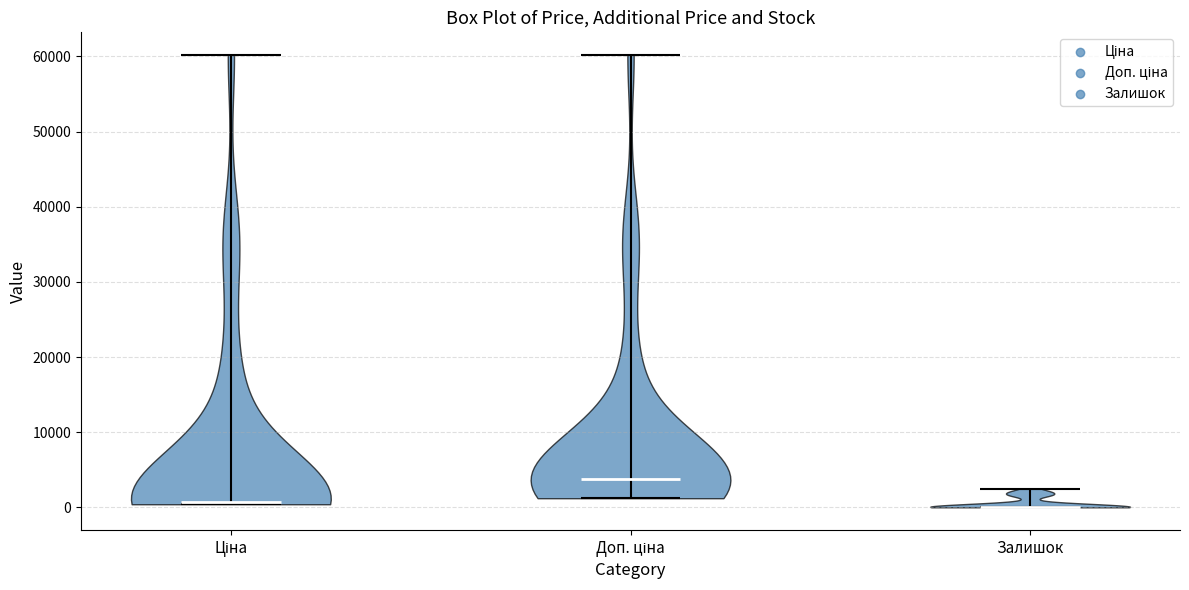

Which violin has the highest median line?

Доп. ціна